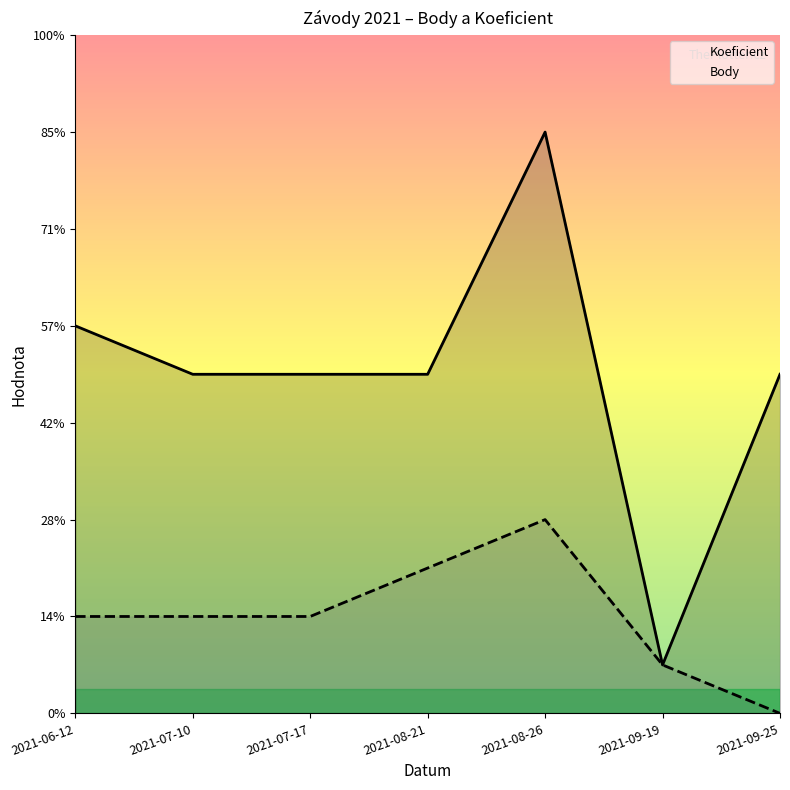

How many distinct data groups are displayed?

2